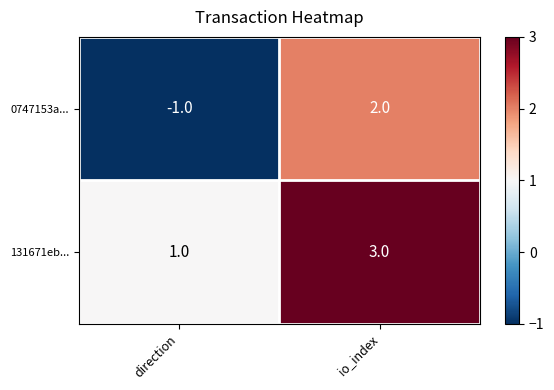

Reading left to right, transcribe all the data shown in this chart.

0747153a...: -1	2
131671eb...: 1	3